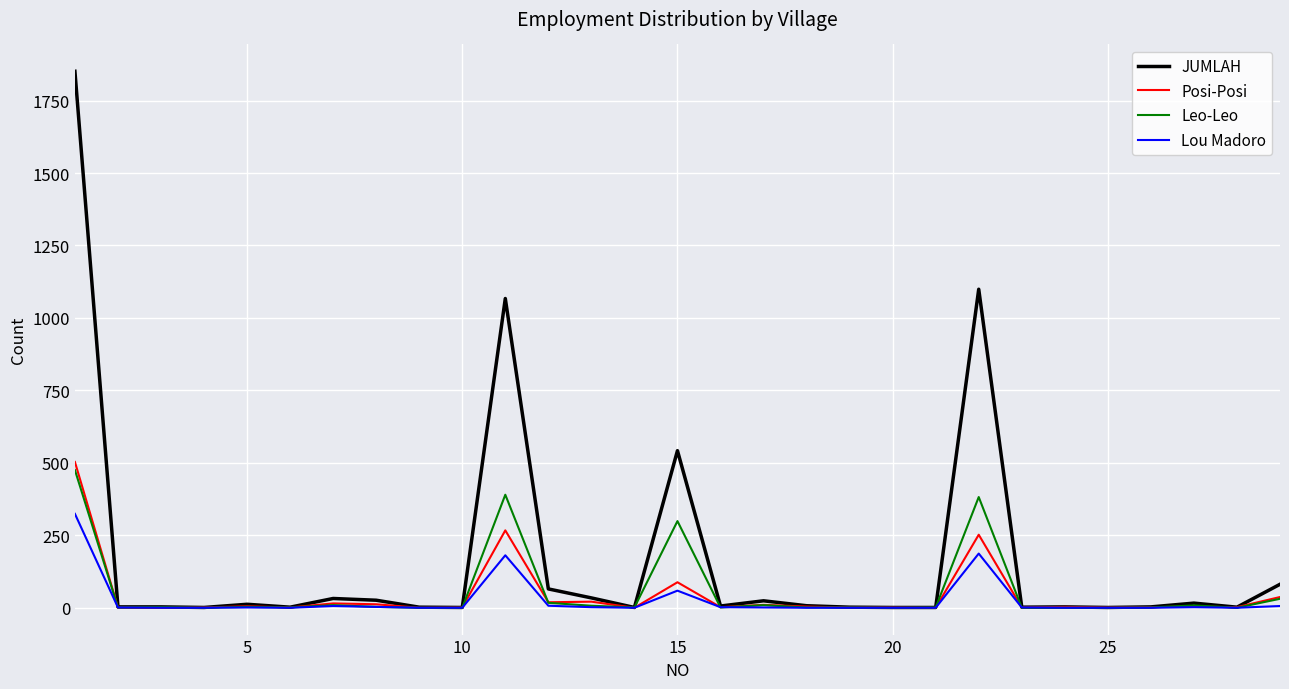

Which series has the largest total across all categories?

JUMLAH